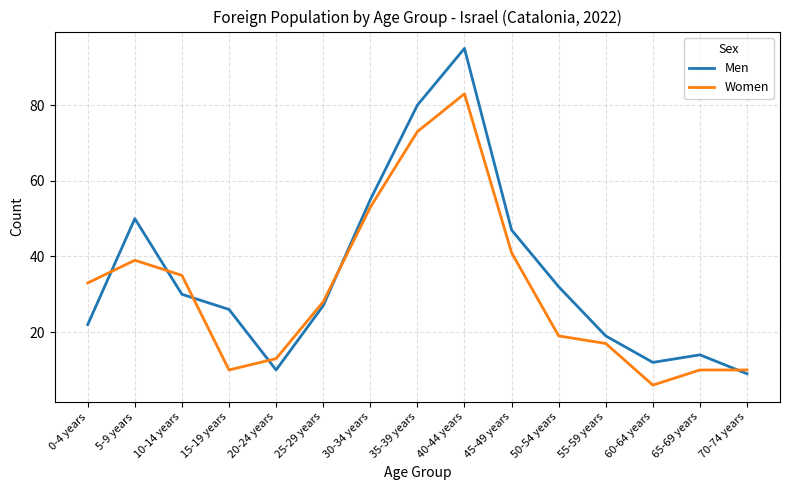

What position from the left is 0-4 years?

1